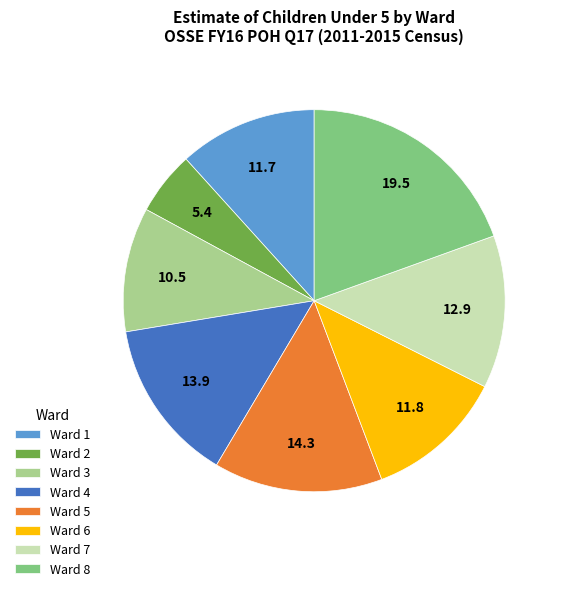

Is Ward 8 the majority of the pie?

No